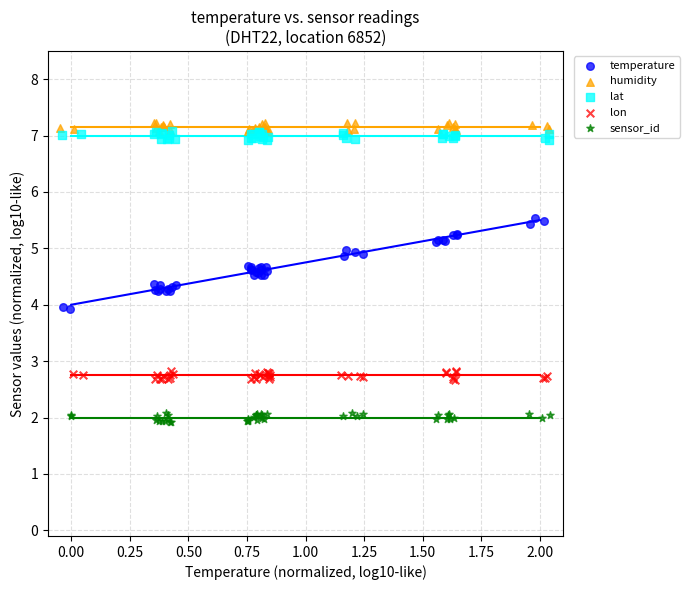

Which series reaches the minimum Y coordinate?

sensor_id